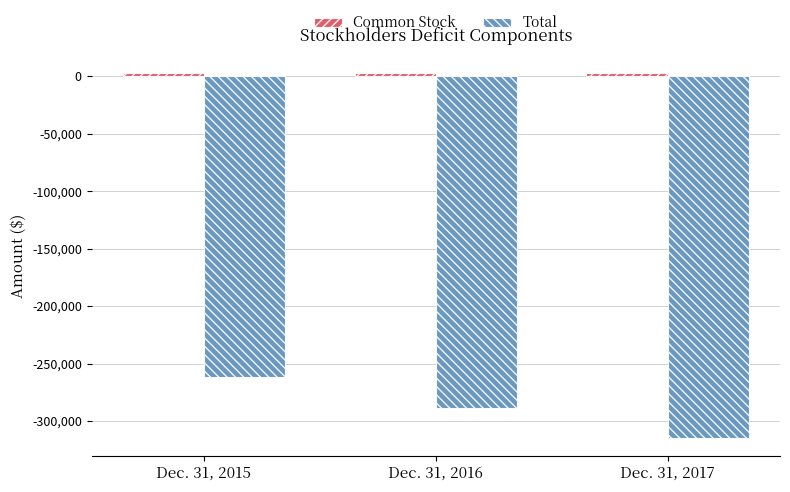

List the labels in order of Total value, largest first.

Dec. 31, 2015, Dec. 31, 2016, Dec. 31, 2017